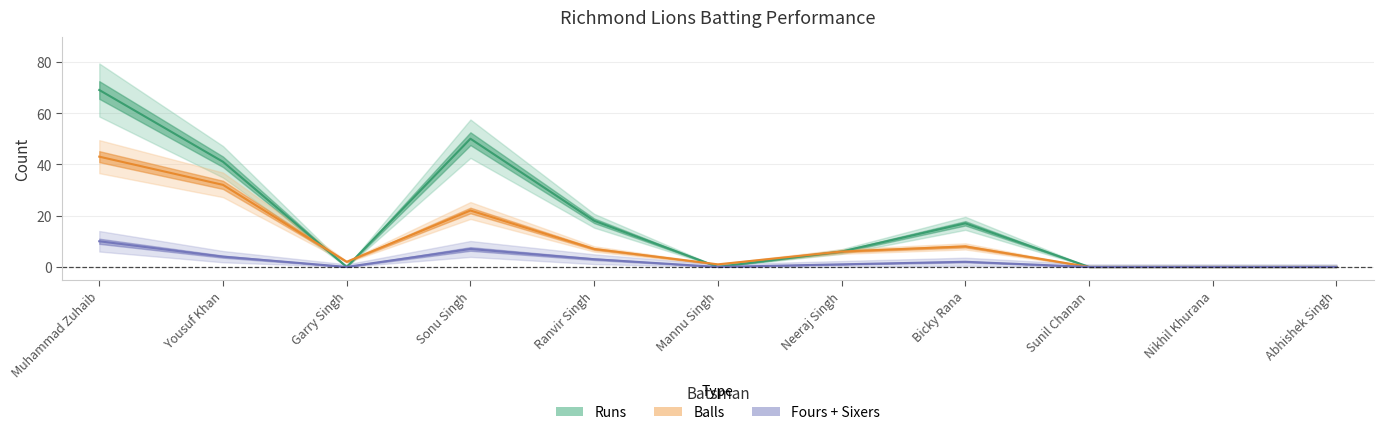

What is the difference between the maximum and minimum values in the Fours + Sixers series?

10